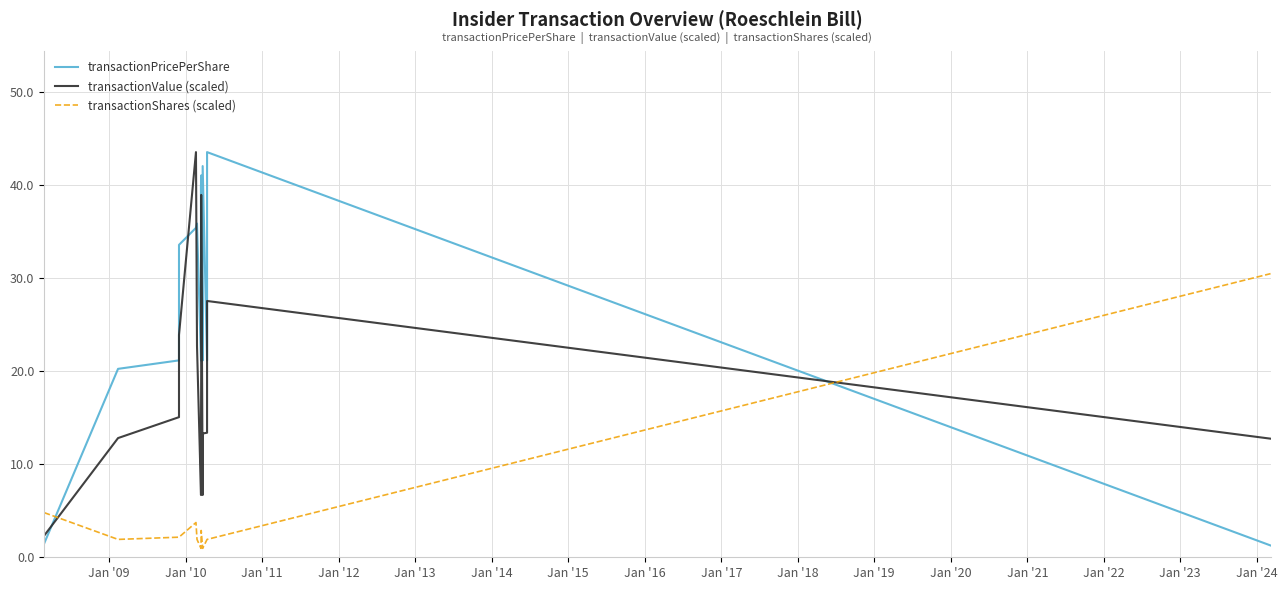

What are all the series names shown in the legend?

transactionPricePerShare, transactionValue (scaled), transactionShares (scaled)